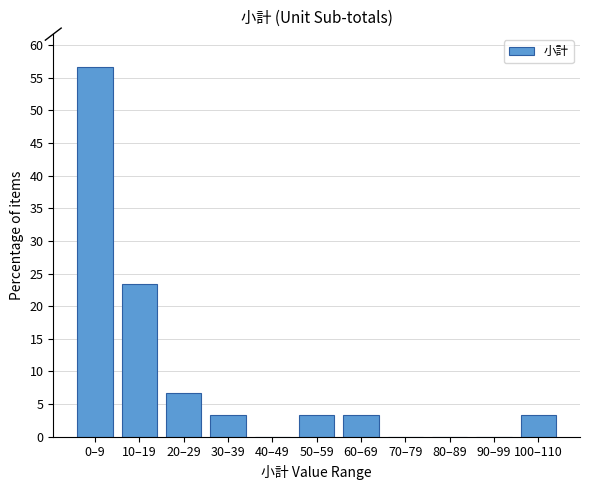

Reading left to right, extract all data points from this chart.

0–9=56.7	10–19=23.3	20–29=6.7	30–39=3.3	40–49=0.0	50–59=3.3	60–69=3.3	70–79=0.0	80–89=0.0	90–99=0.0	100–110=3.3